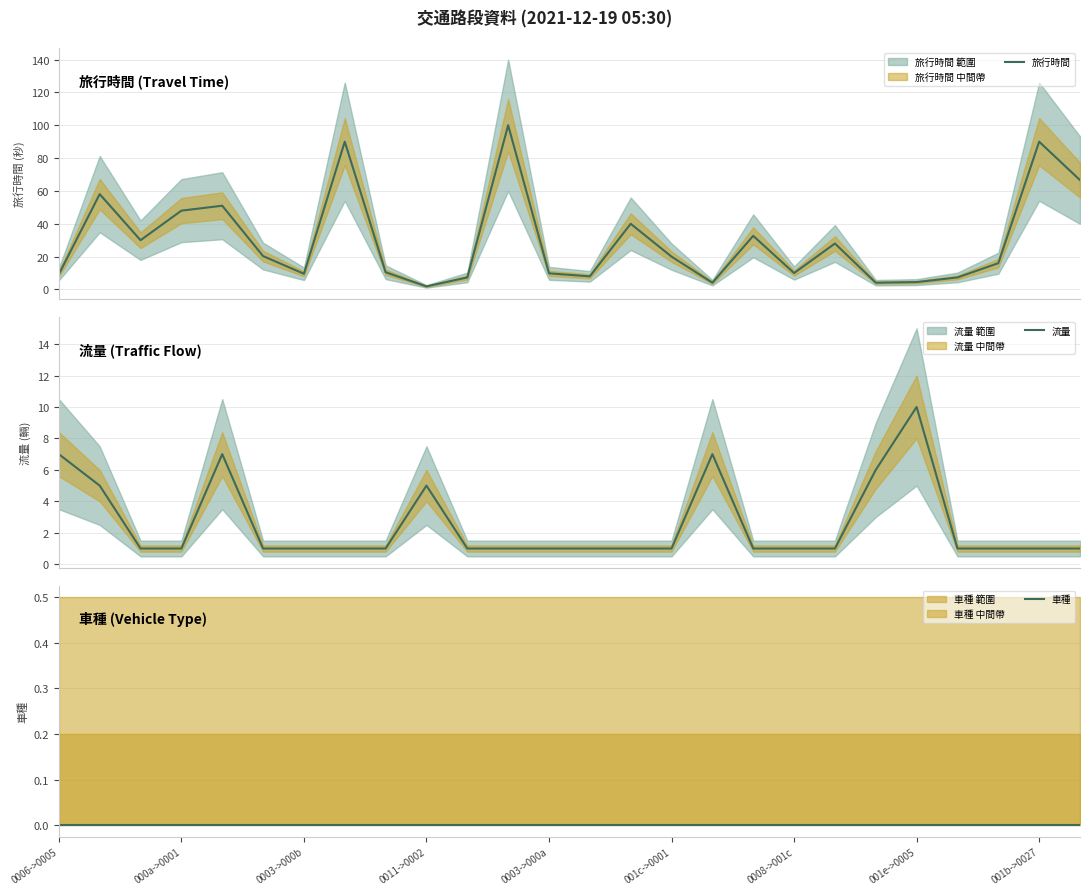

At how many categories does at least one series exceed 82?

3